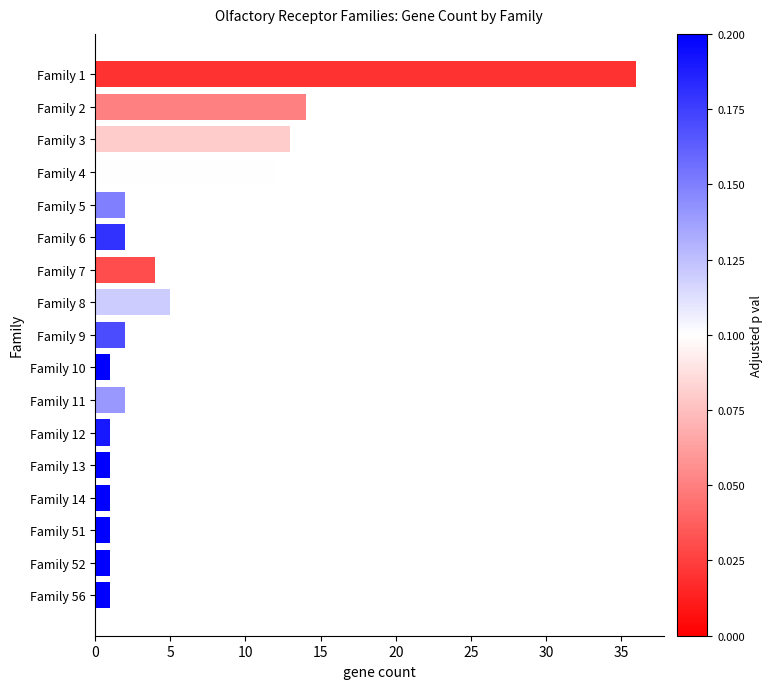

What is the value of the 3rd bar from the top?

13